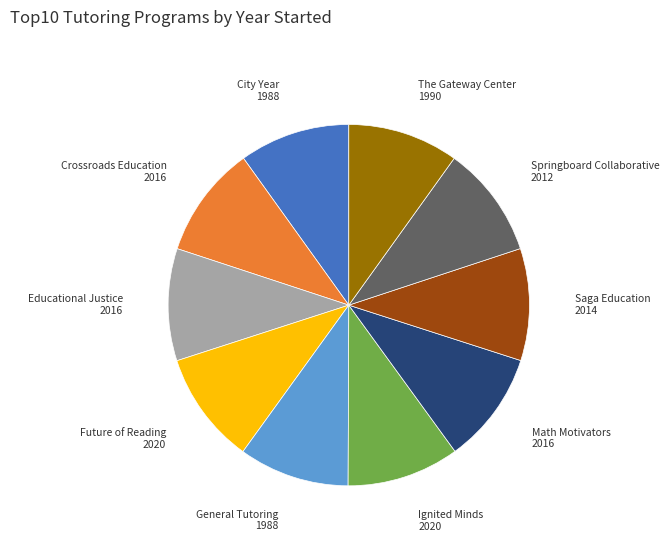

Is there a majority slice in this chart?

No